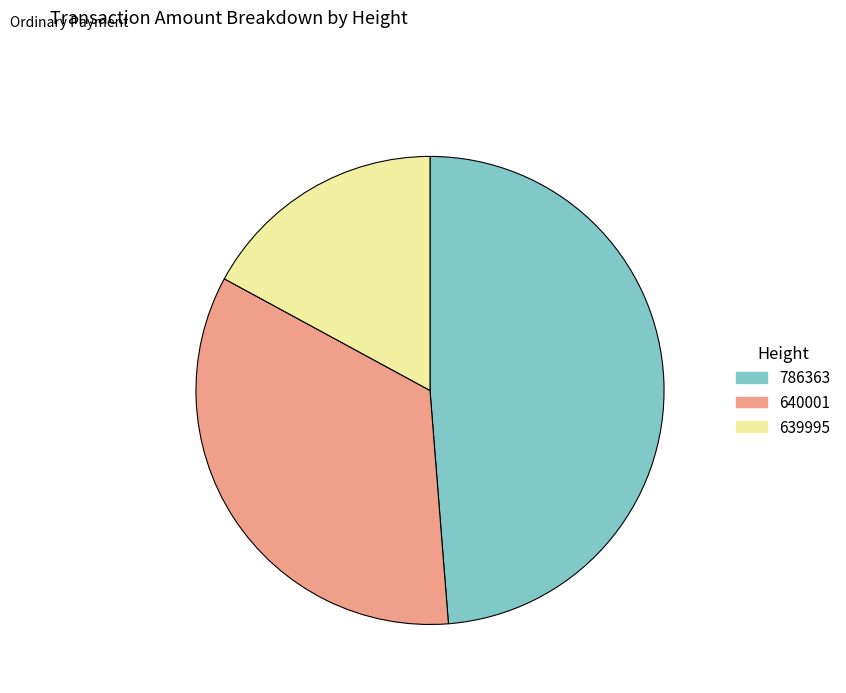

Do 786363 and 639995 together represent more than half of the pie?

Yes